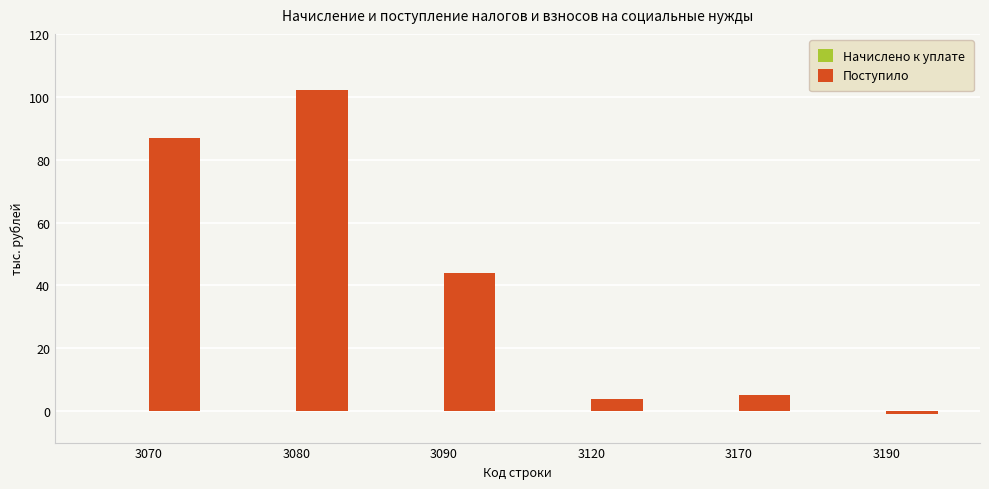

The chart shows a value of 87 at 3070. True or false?

True